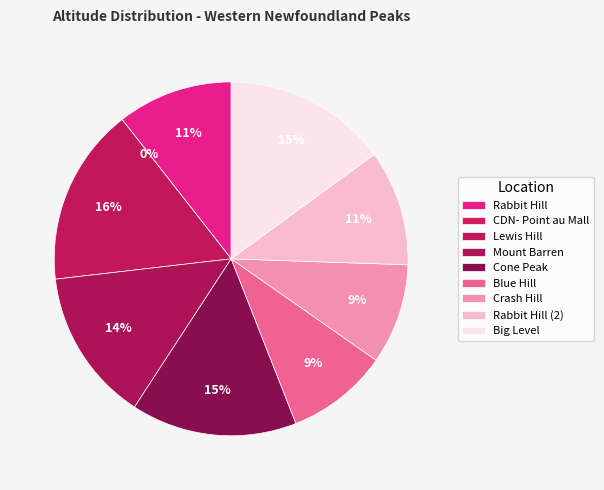

To the nearest percent, what is the combined percentage of Cone Peak and Big Level?

30%